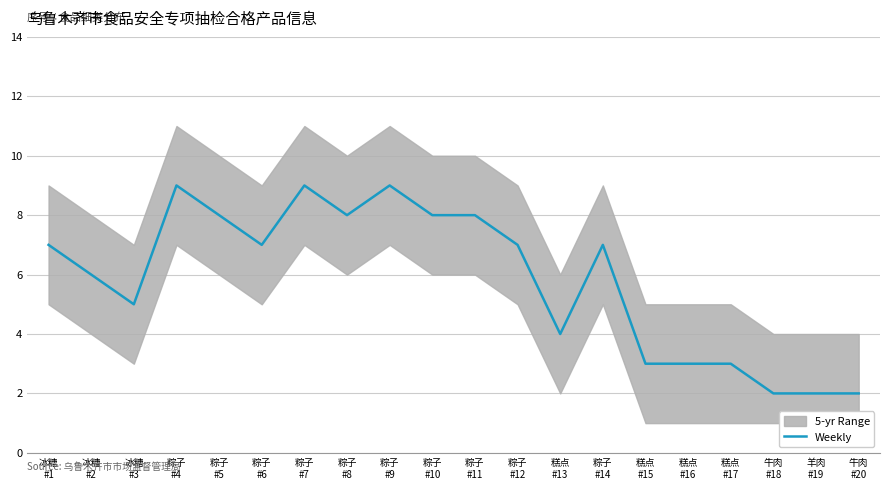

Reading left to right, list all the values displayed in this chart.

冰糖
#1=7	冰糖
#2=6	冰糖
#3=5	粽子
#4=9	粽子
#5=8	粽子
#6=7	粽子
#7=9	粽子
#8=8	粽子
#9=9	粽子
#10=8	粽子
#11=8	粽子
#12=7	糕点
#13=4	粽子
#14=7	糕点
#15=3	糕点
#16=3	糕点
#17=3	牛肉
#18=2	羊肉
#19=2	牛肉
#20=2